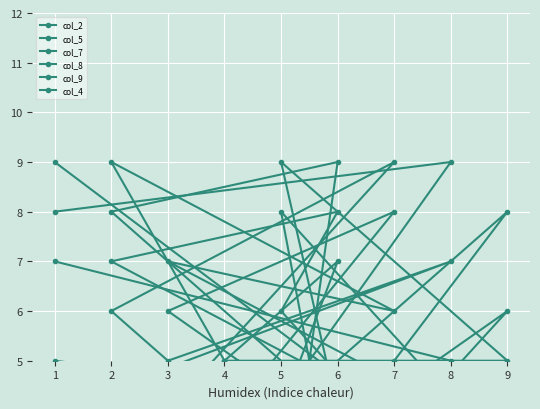

What is the sum of the col_2 values at 8 and 5?

8